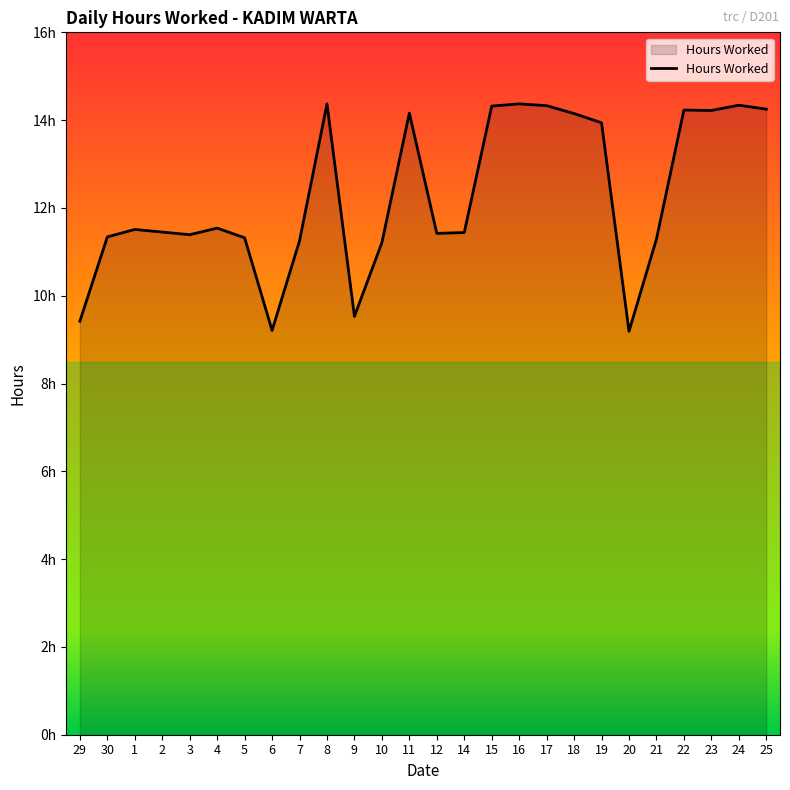

What is the label of the 8th point from the left?

6